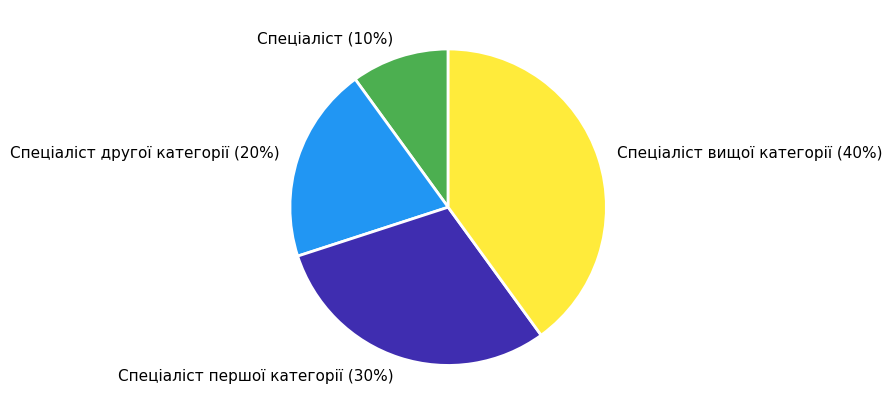

Which slice is the smallest?

Спеціаліст